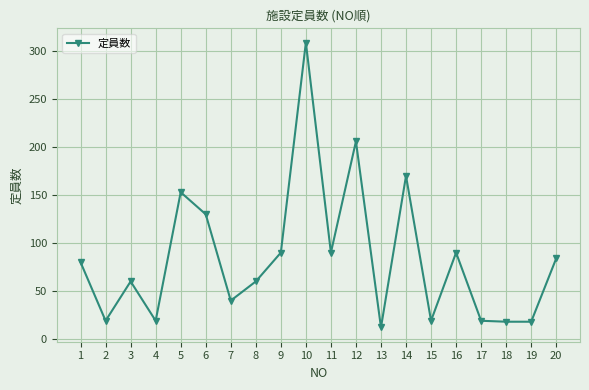

Which category has the highest value across all series?

10